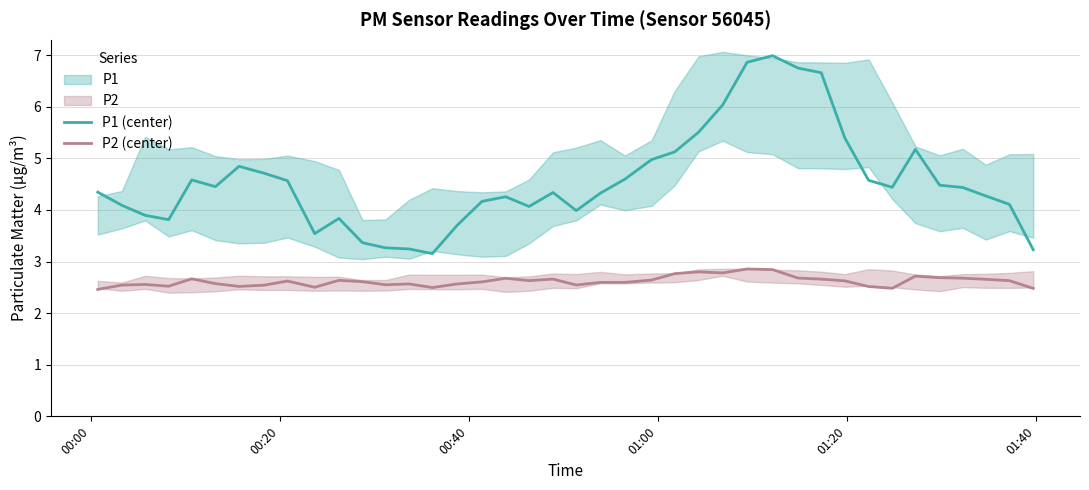

True or false: P1 (center) and P2 (center) cross at least once.

False